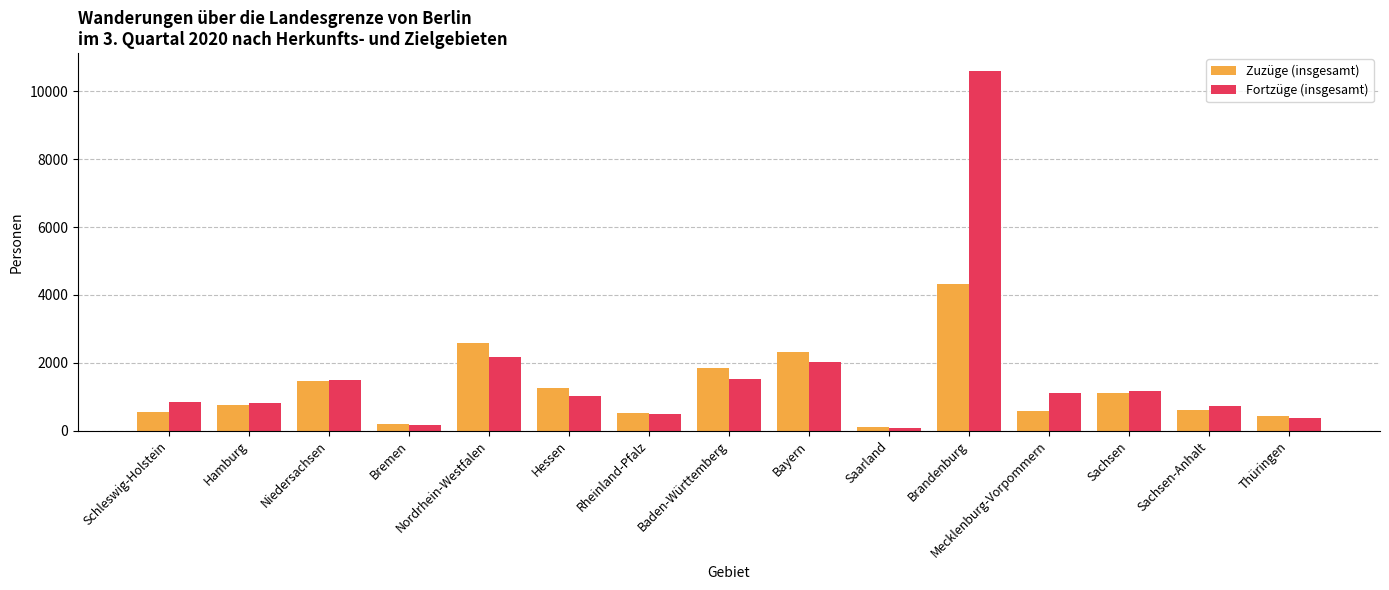

Is the value of Fortzüge (insgesamt) at Baden-Württemberg greater than the value of Zuzüge (insgesamt) at Bremen?

Yes